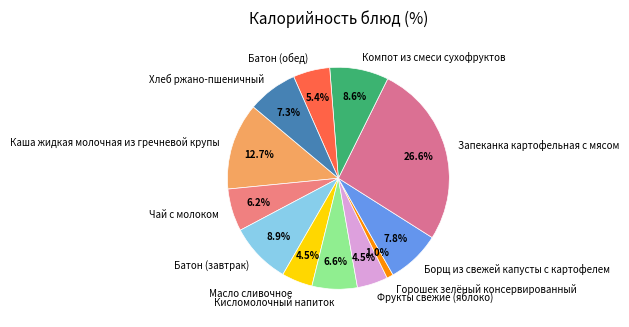

Approximately how many times larger is the value at Каша жидкая молочная из гречневой крупы compared to Батон (завтрак)?

1.4